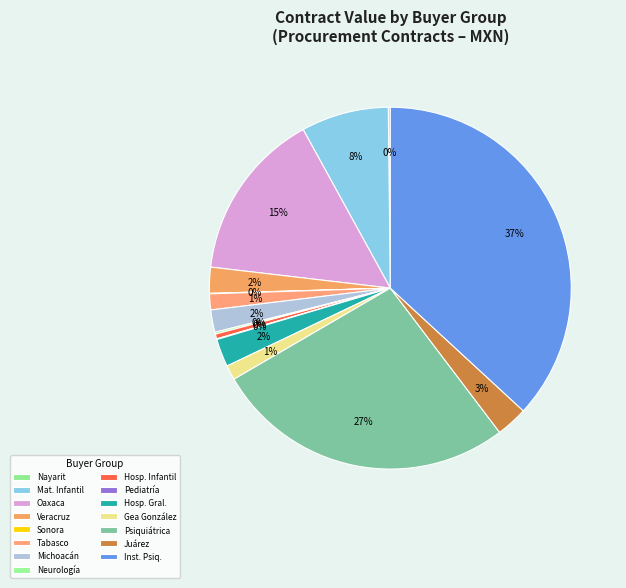

Is there a majority slice in this chart?

No